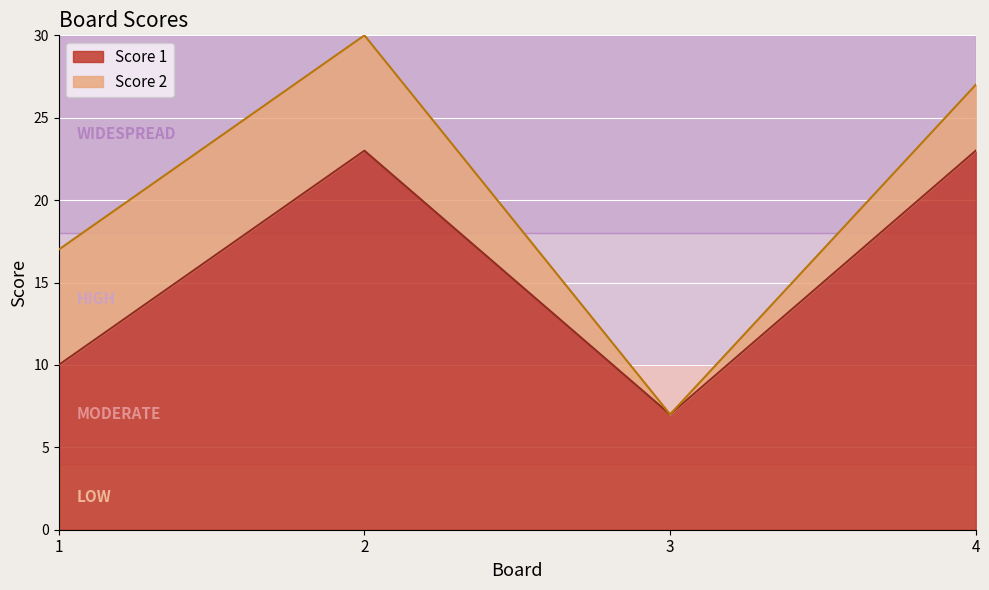

True or false: the data shows 4 at 1.

False